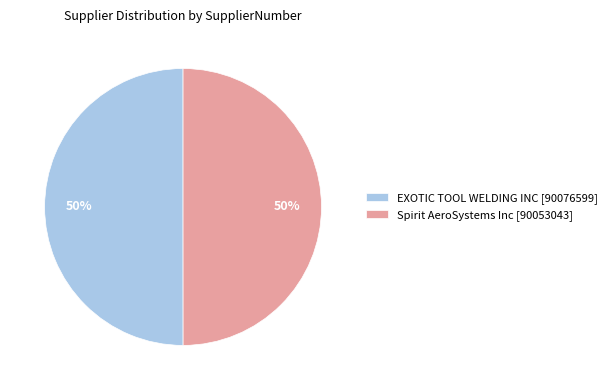

The Spirit AeroSystems Inc [90053043] slice represents 50% of the pie. True or false?

True